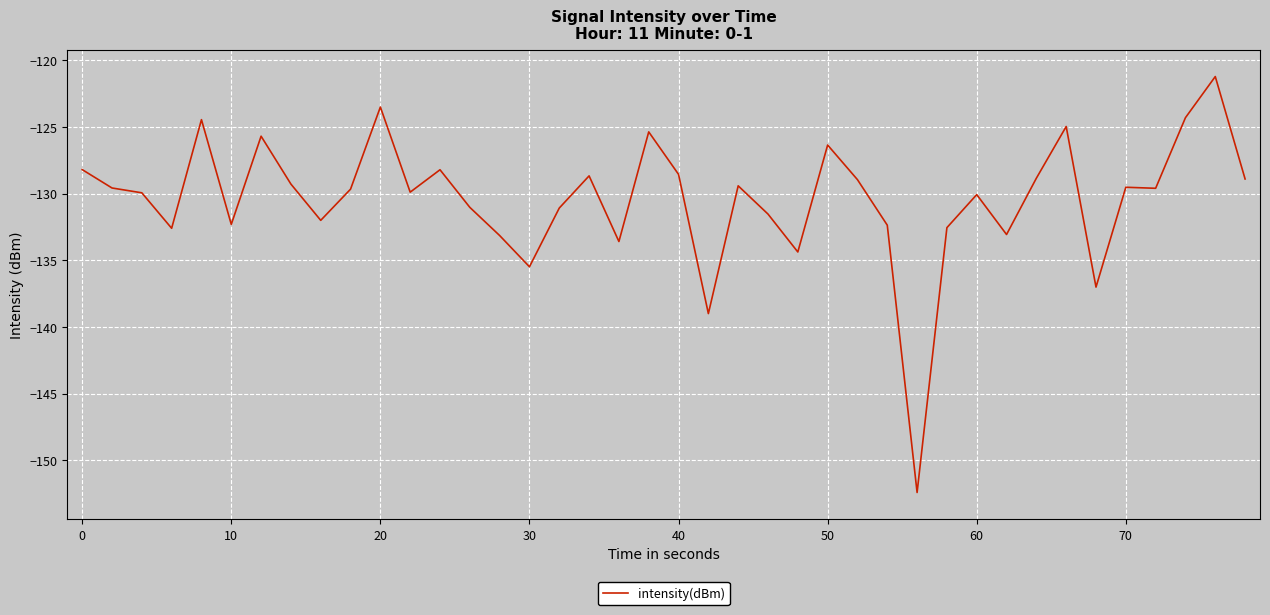

What is the smallest value displayed?

-152.4